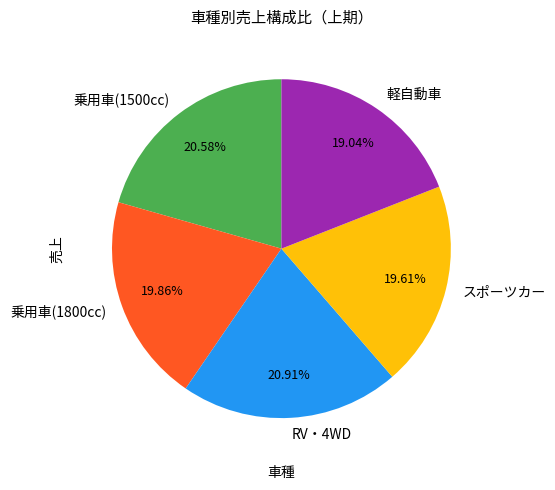

Which has a higher value, 軽自動車 or 乗用車(1800cc)?

乗用車(1800cc)